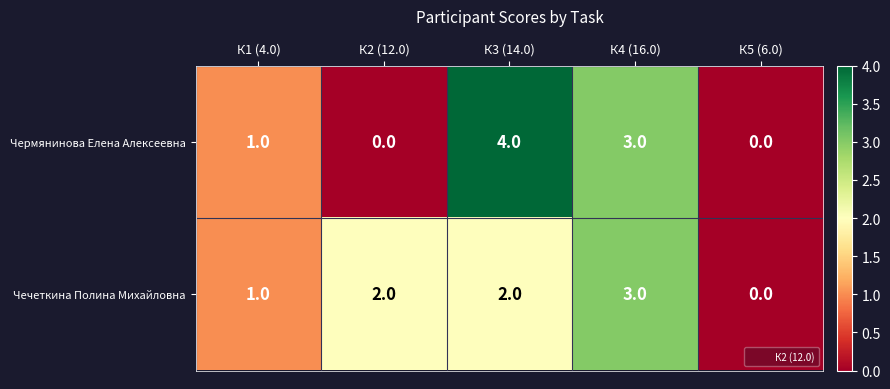

At К2 (12.0), list the series in order from smallest to largest.

Чермянинова Елена Алексеевна, Чечеткина Полина Михайловна